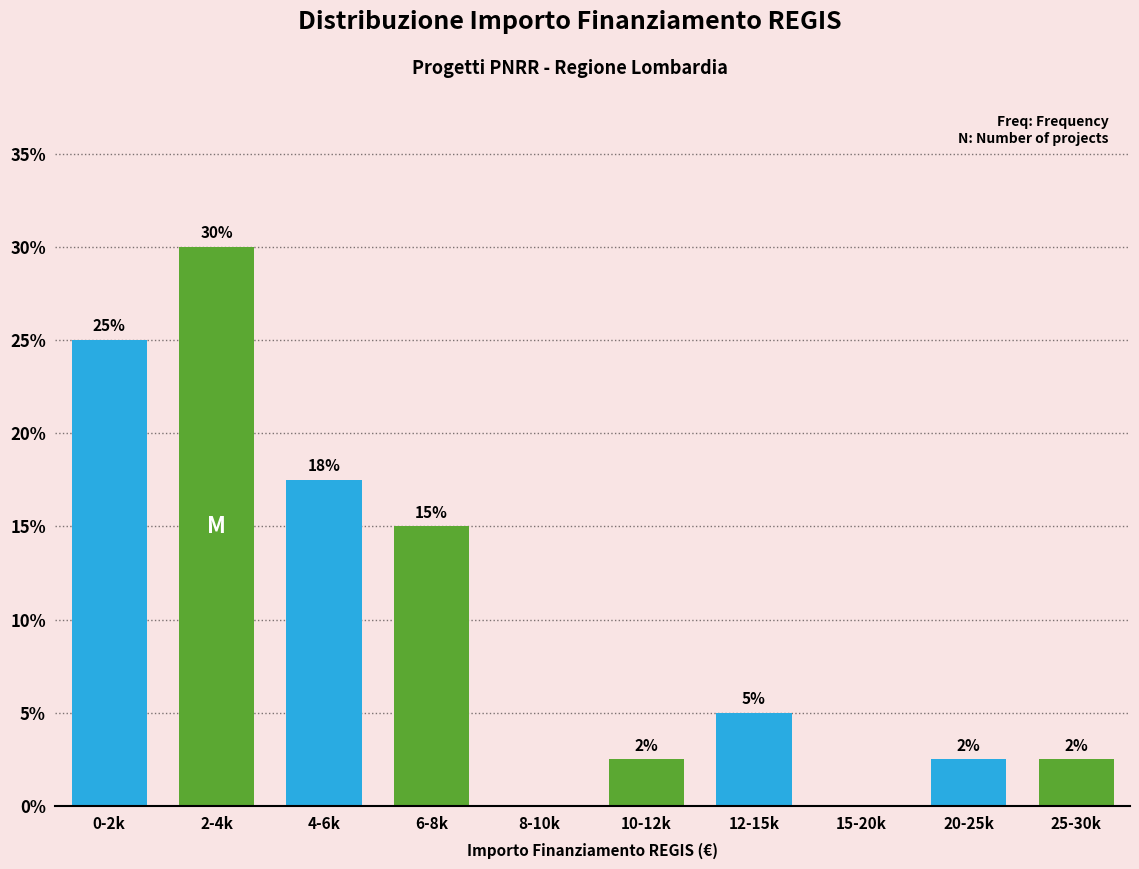

The value at 0-2k is 25.0. True or false?

True